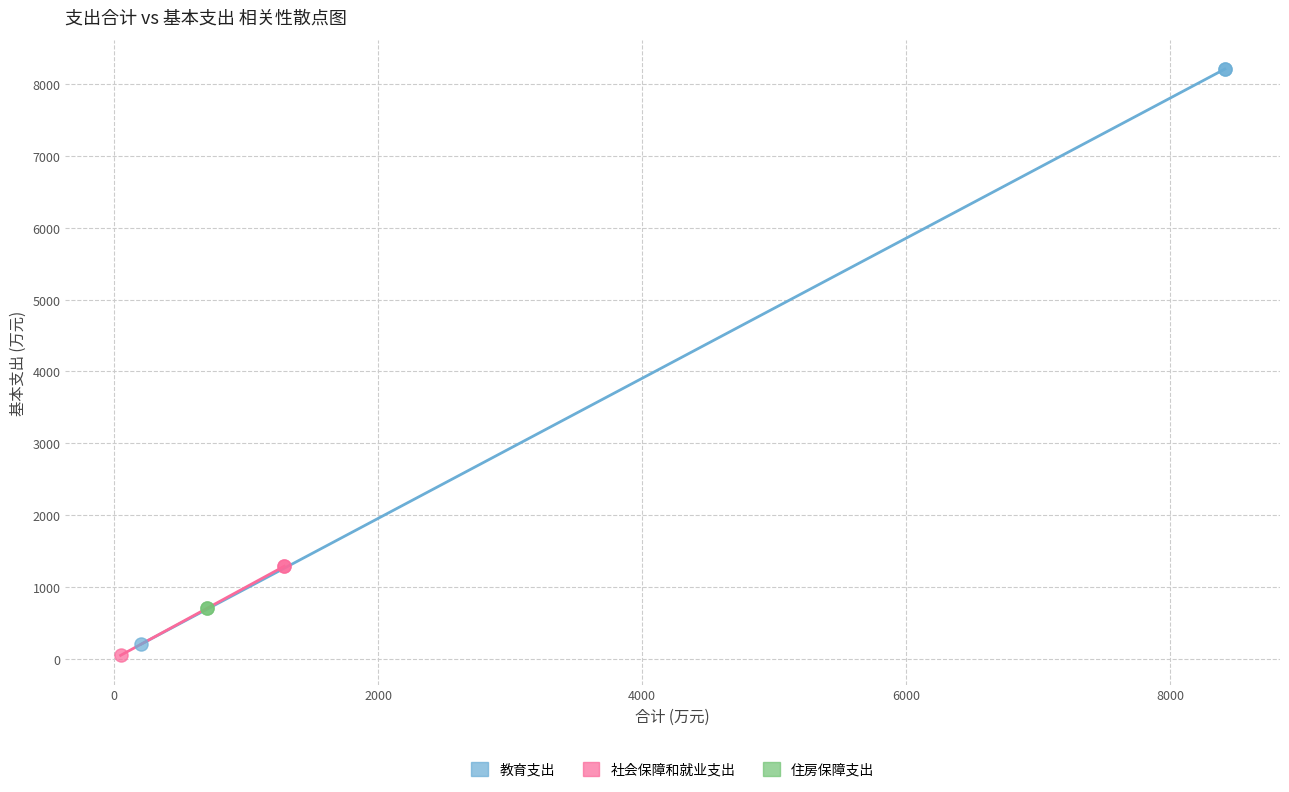

What are all the series names shown in the legend?

教育支出, 社会保障和就业支出, 住房保障支出